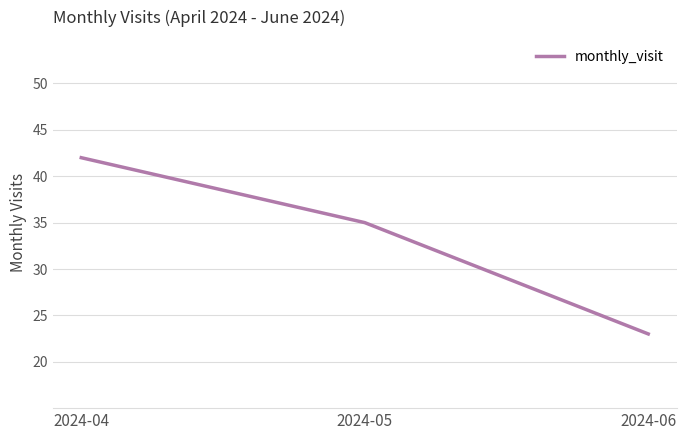

What is the change in value from 2024-04 to 2024-06?

-19